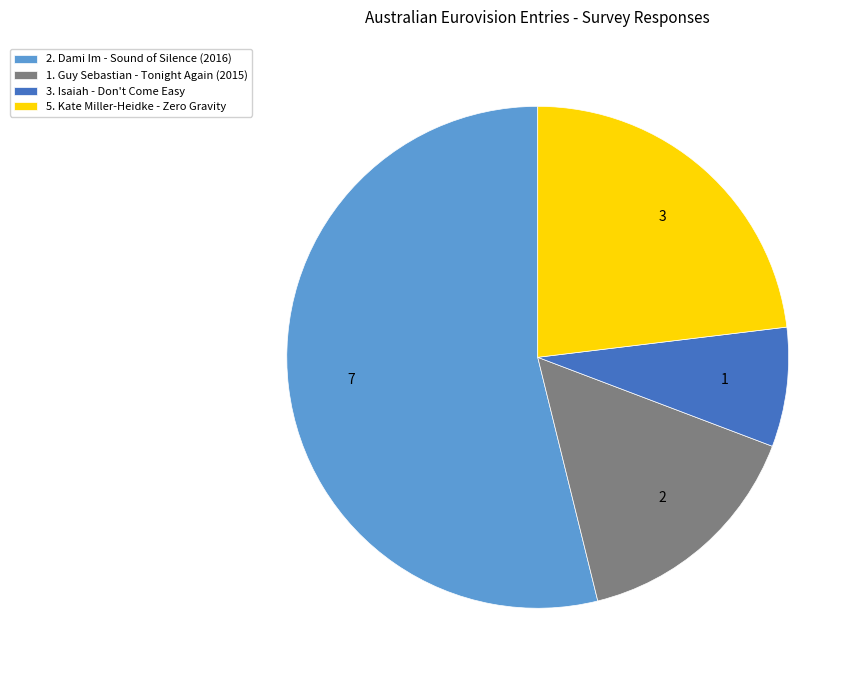

The 2. Dami Im - Sound of Silence (2016) slice represents 54% of the pie. True or false?

True